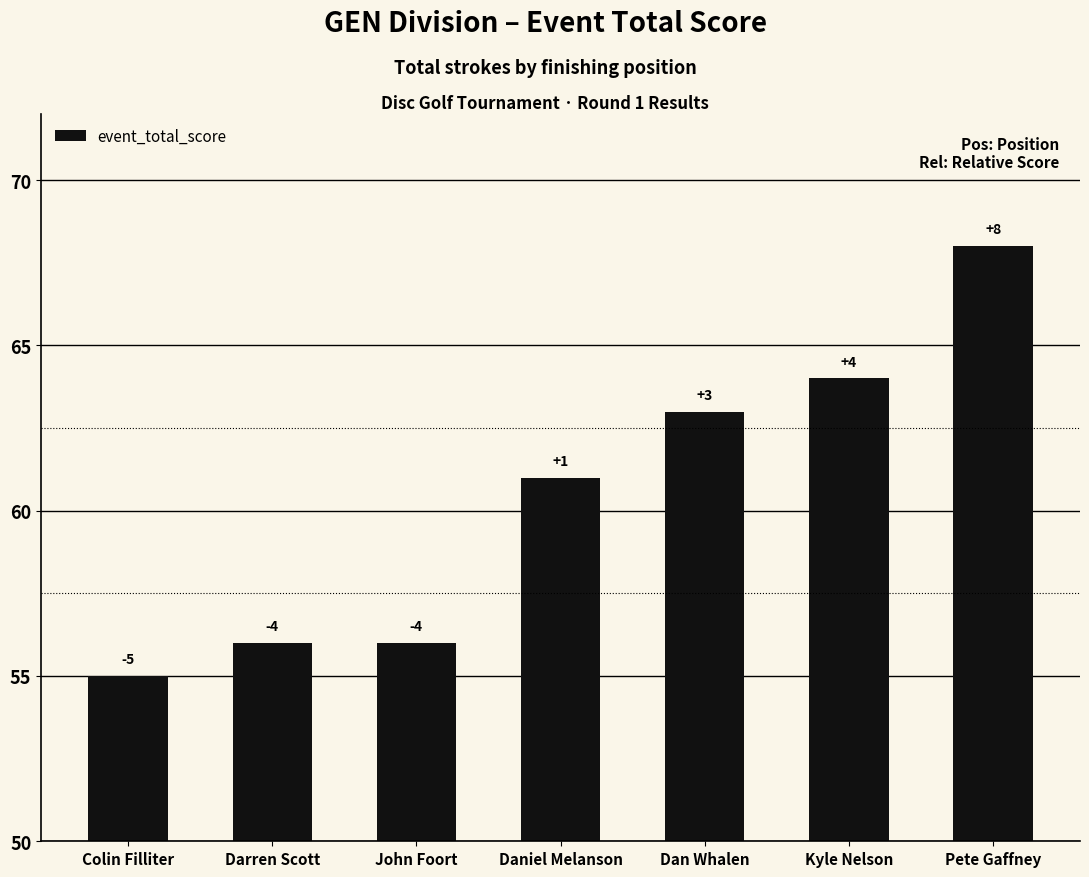

List the labels in order of value, largest first.

Pete Gaffney, Kyle Nelson, Dan Whalen, Daniel Melanson, Darren Scott, John Foort, Colin Filliter